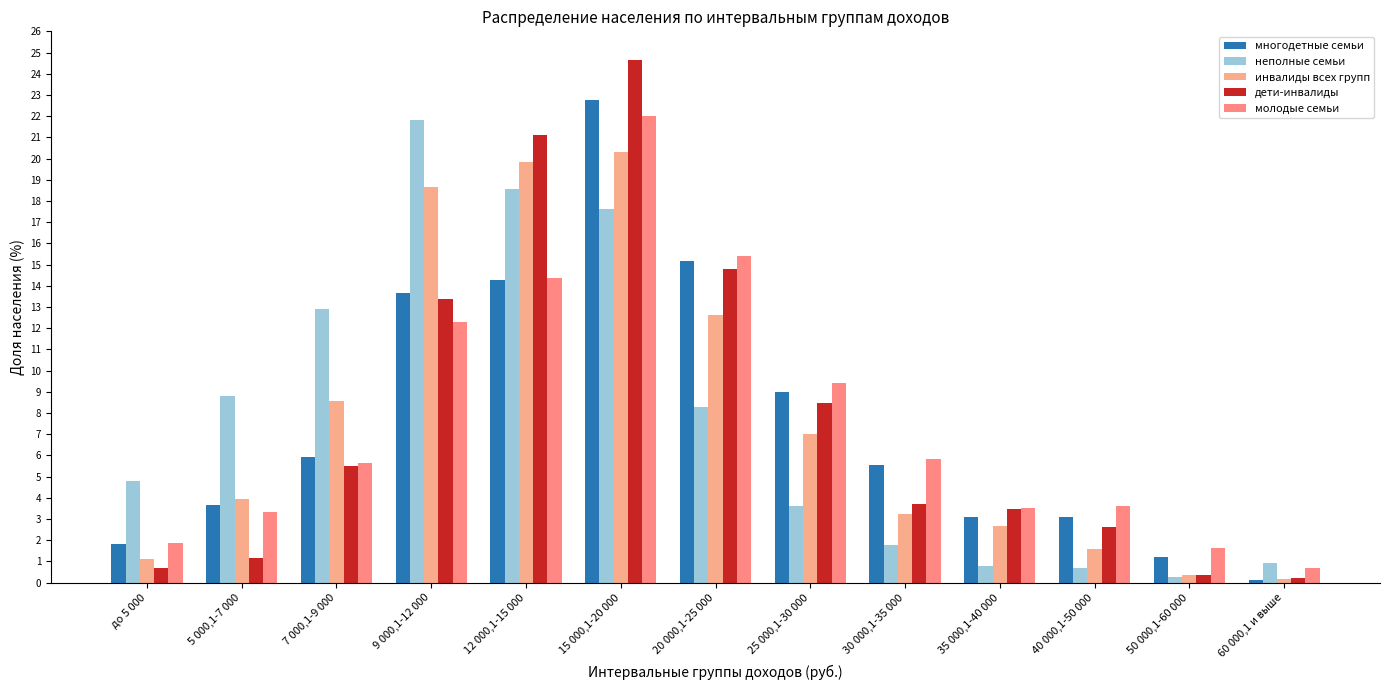

Is the value of неполные семьи at 50 000,1-60 000 greater than the value of инвалиды всех групп at 20 000,1-25 000?

No